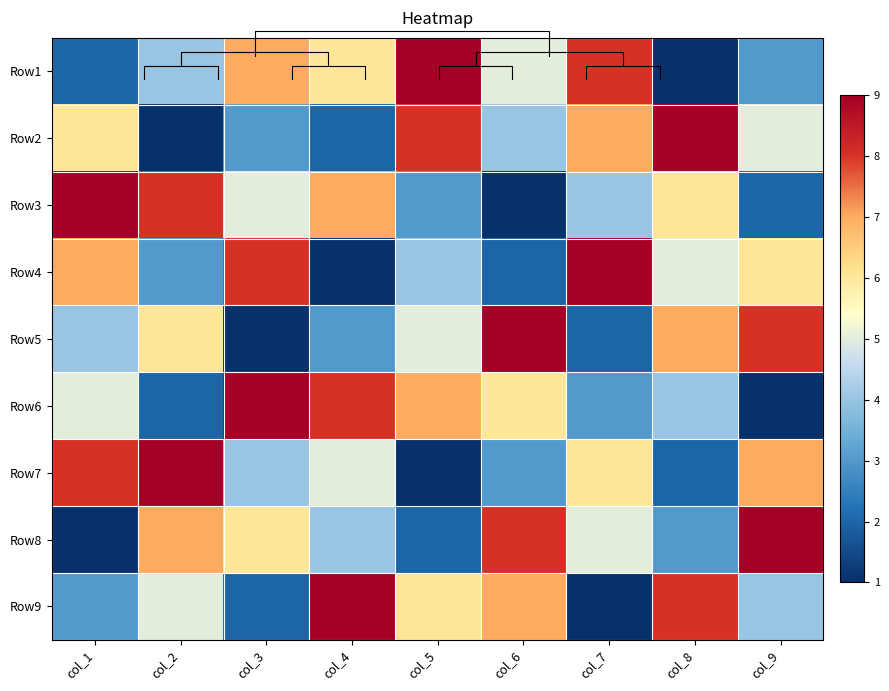

At which label is Row8 closest to 5?

col_7